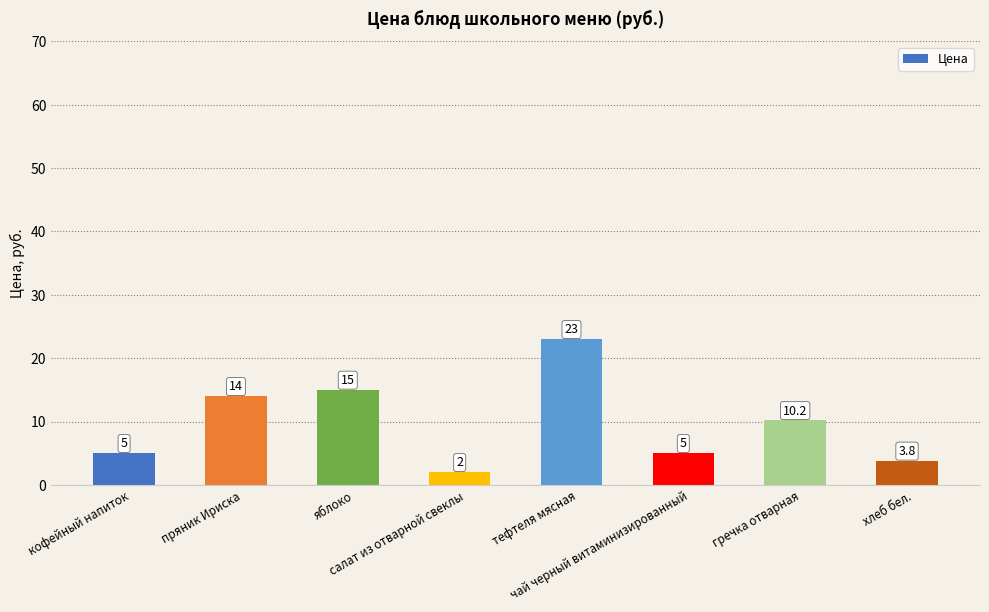

Is it true that the value at салат из отварной свеклы is 2.0?

True